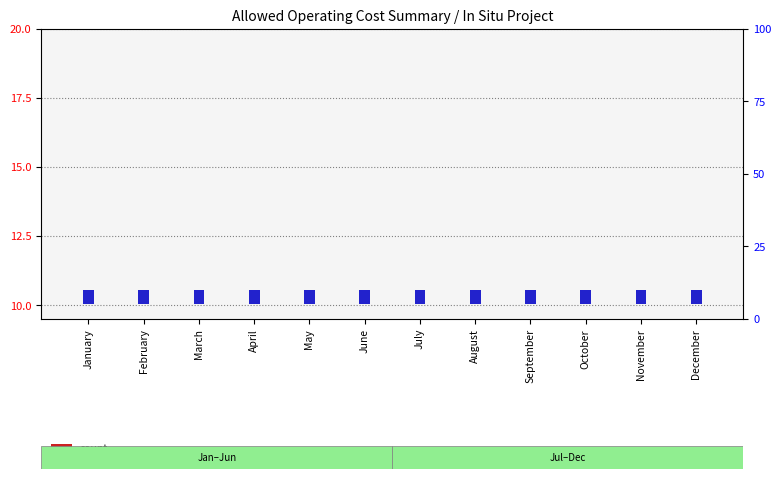

What is the maximum value for percentile rank within the sample?

0.5